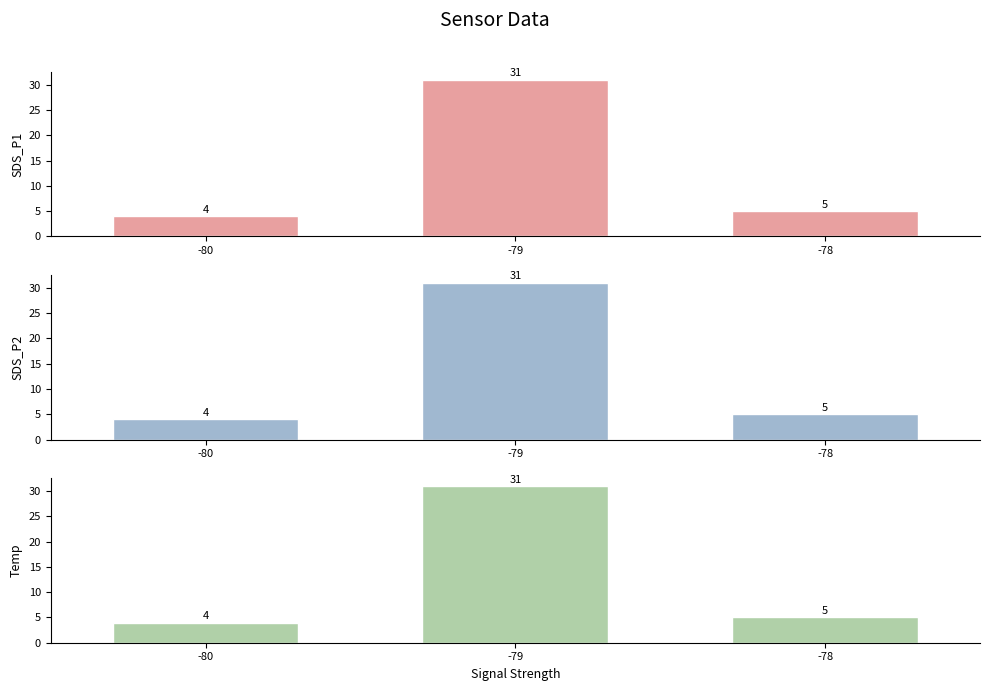

Count the number of categories in the chart.

3